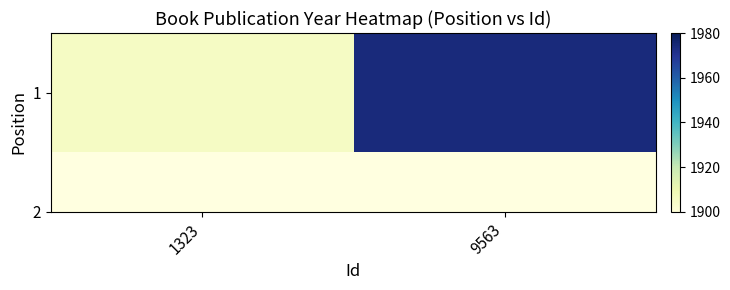

What is the change in value from 1323 to 9563?

+69